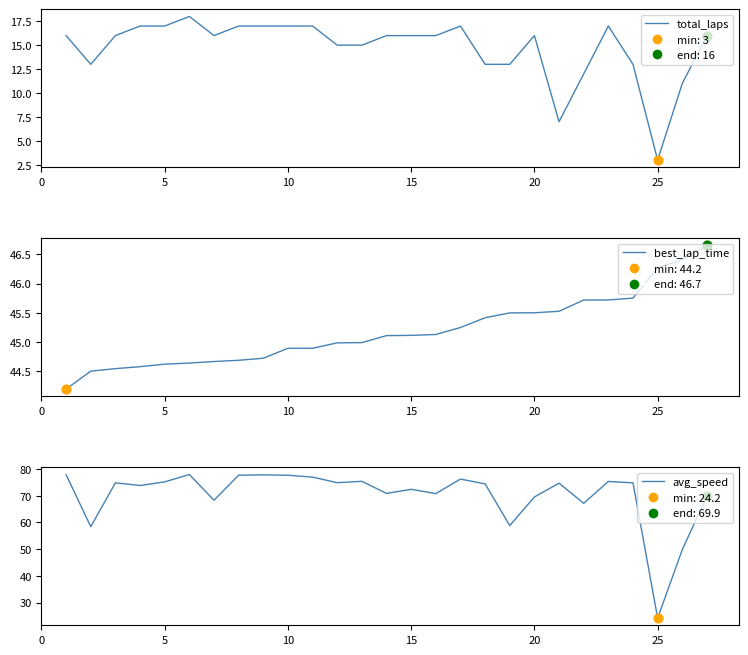

Which series reaches the maximum Y coordinate?

avg_speed